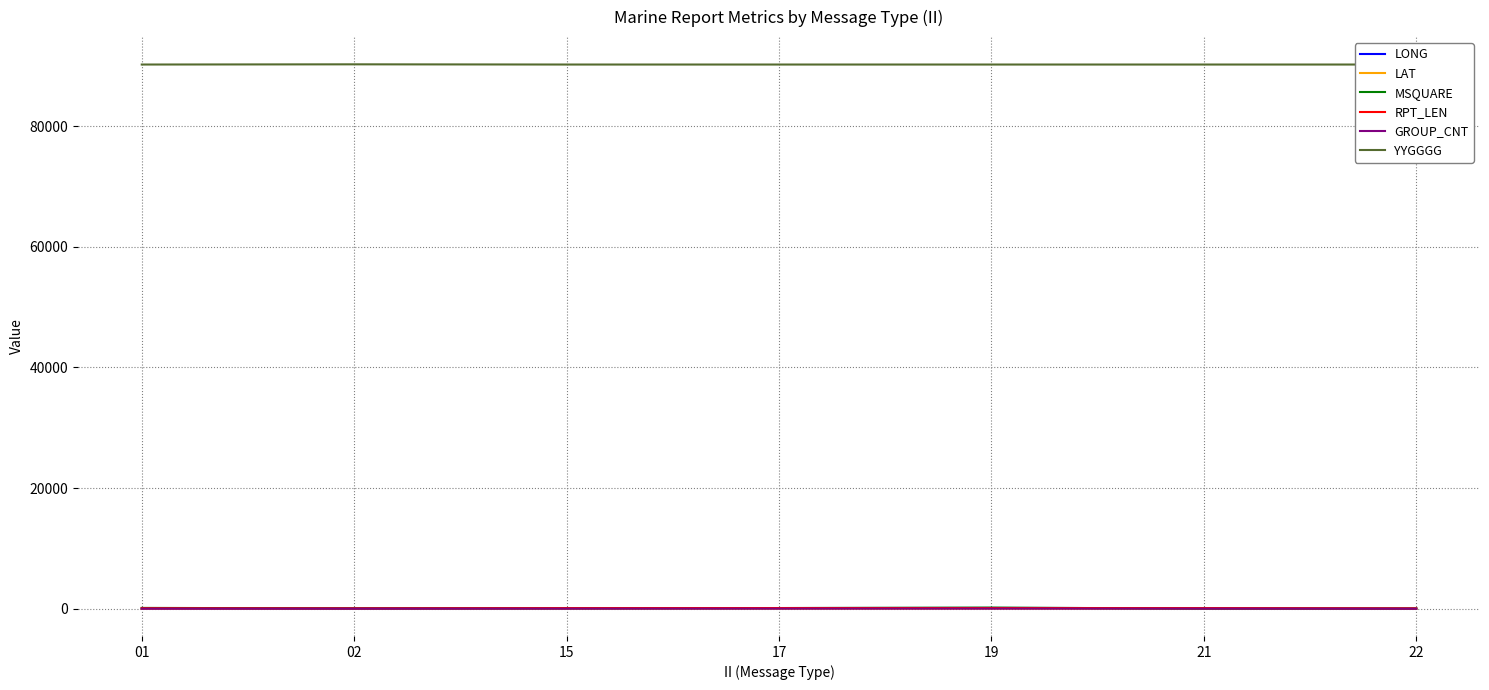

What is the difference between the maximum and minimum values in the LAT series?

54.4